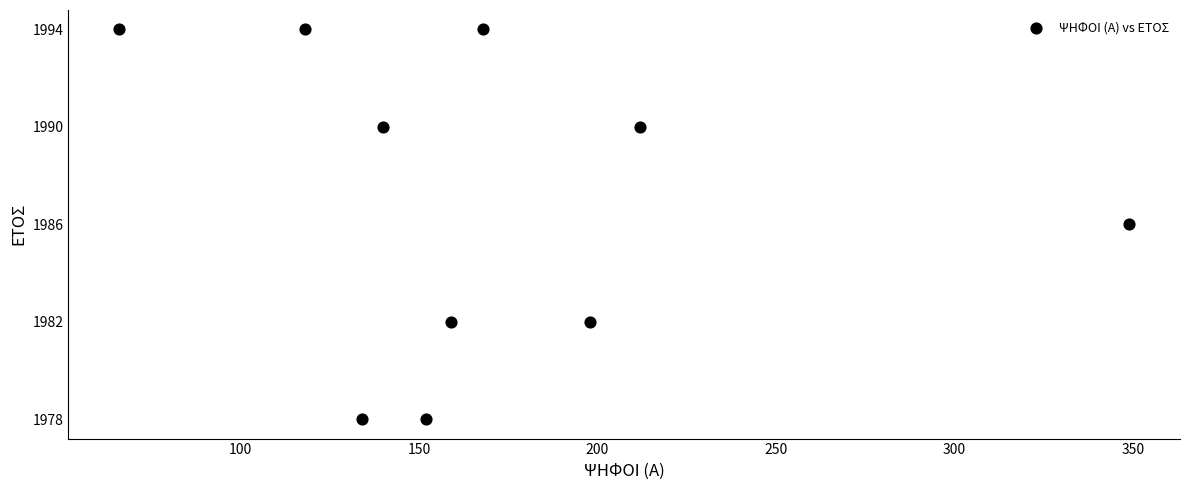

What is the average X value?

170